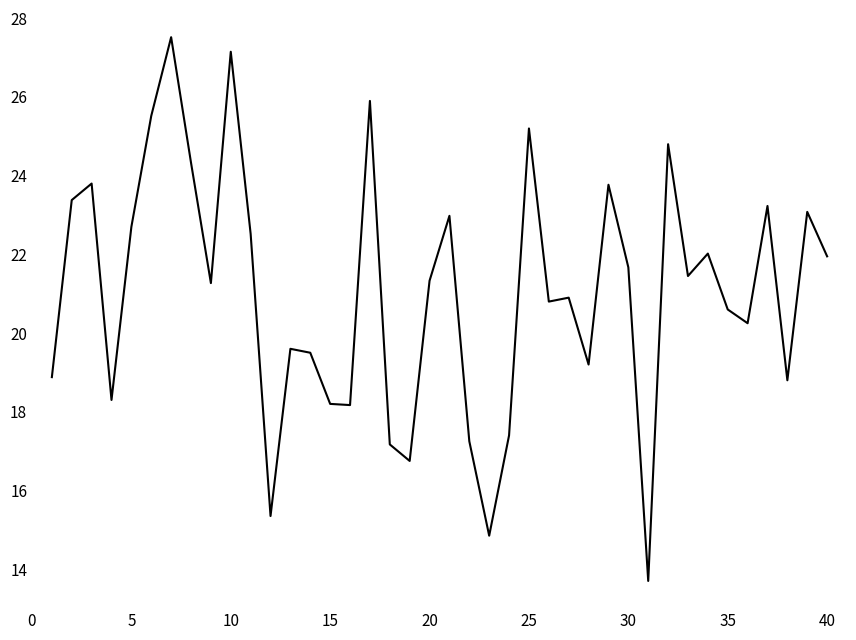

What is the greatest value displayed?

27.5